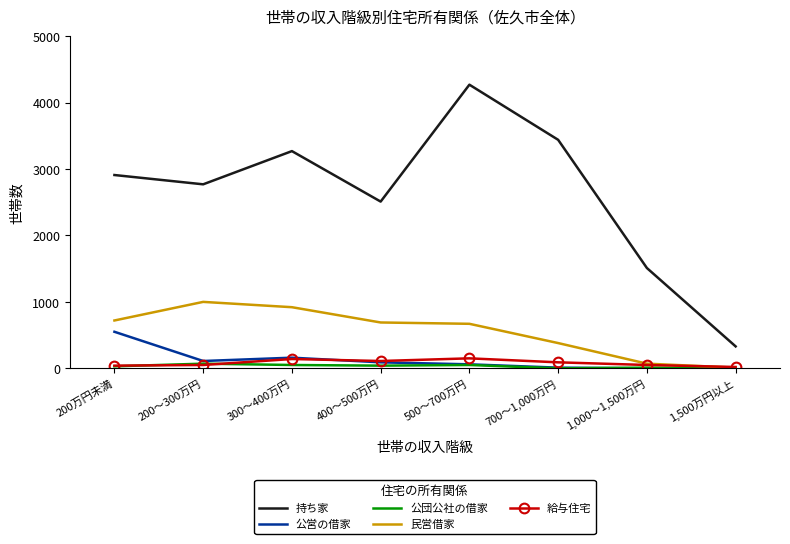

What is the average value of the 民営借家 series?

558